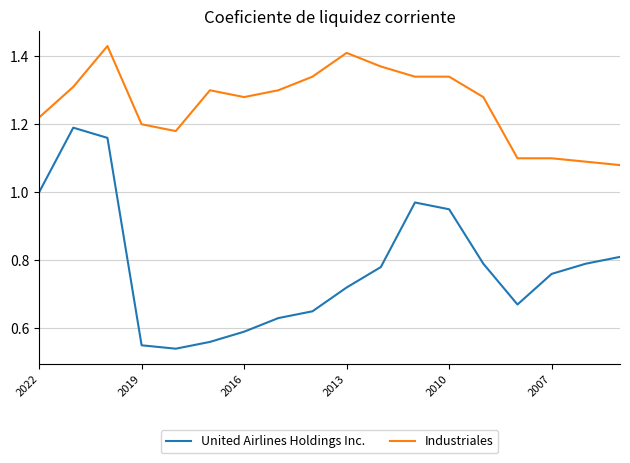

What is the difference between the maximum and second lowest values in the Industriales series?

0.3